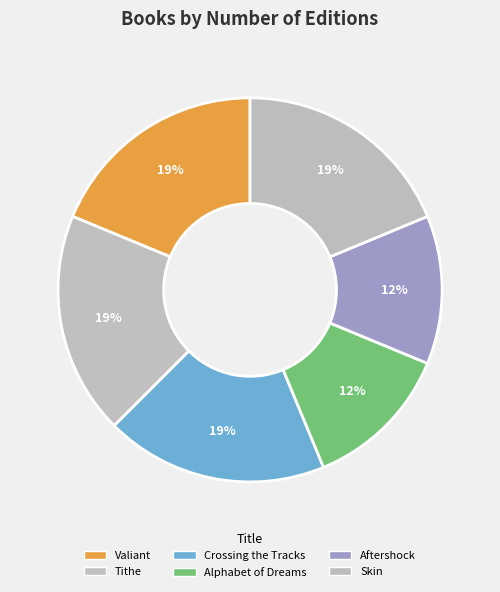

Which has a higher value, Crossing the Tracks or Valiant?

Crossing the Tracks